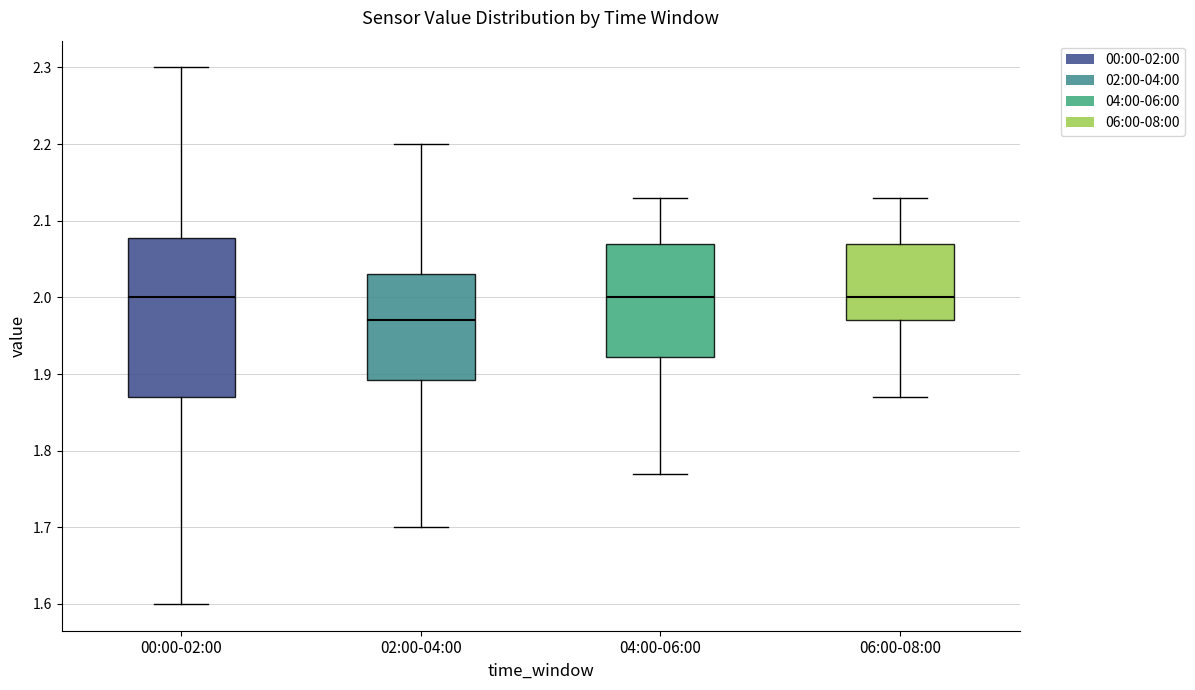

Reading left to right, read every box against the y-axis: the position of its median line, the range the box covers, and the ends of its whiskers. The values are not printed on the chart, so give them approximately, as read against the axis.

00:00-02:00: median 2.00, box 1.87 to 2.08, whiskers 1.60 to 2.30
02:00-04:00: median 1.97, box 1.89 to 2.03, whiskers 1.70 to 2.20
04:00-06:00: median 2.00, box 1.92 to 2.07, whiskers 1.77 to 2.13
06:00-08:00: median 2.00, box 1.97 to 2.07, whiskers 1.87 to 2.13